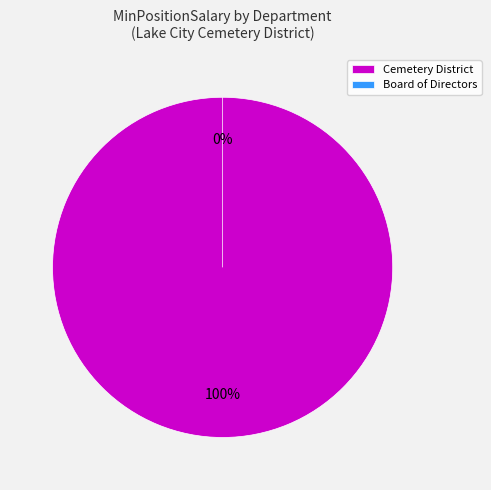

How much of the chart is everything except Board of Directors?

100.0%